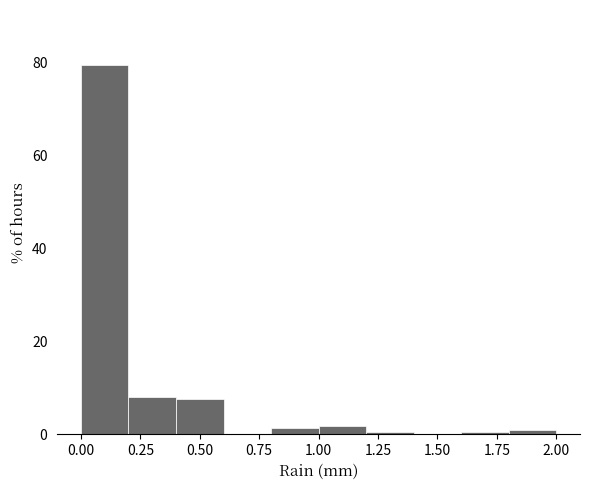

Which range on the x-axis has the tallest bar?

0.0 to 0.2